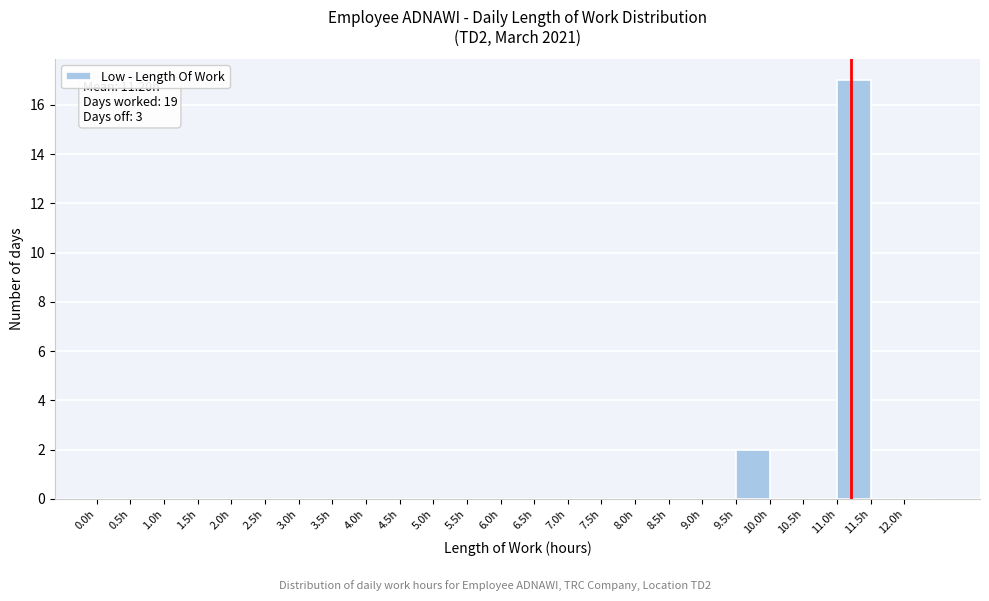

Which range on the x-axis has the tallest bar?

11.0 to 11.5